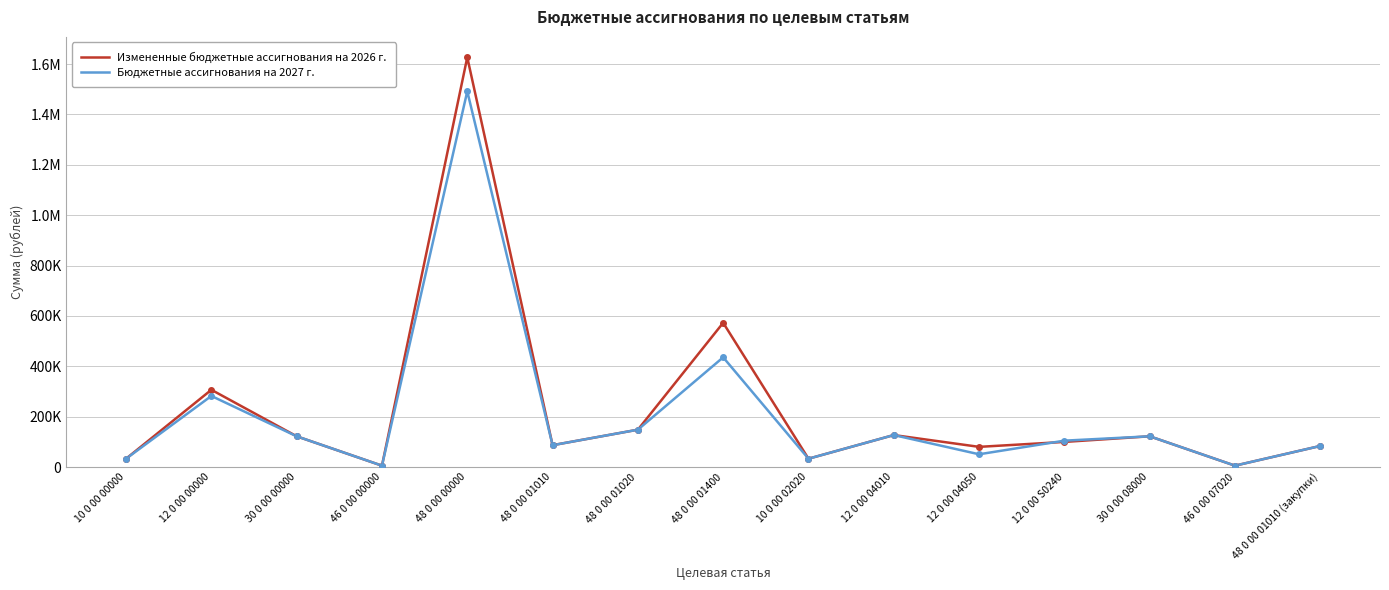

Does the chart have visible grid lines?

Yes